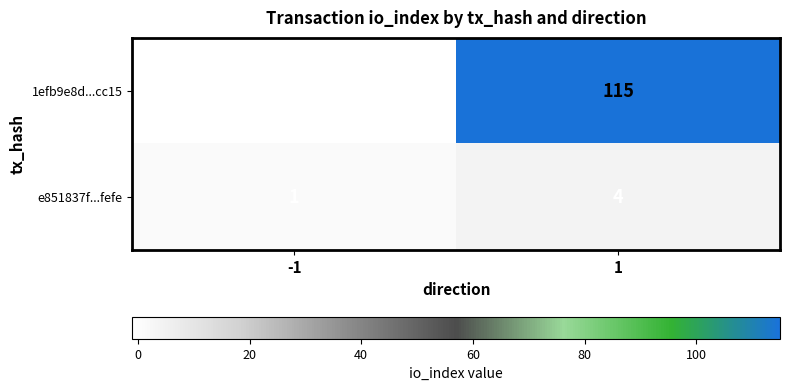

What is the sum of the 1efb9e8d...cc15 values at -1 and 1?

114